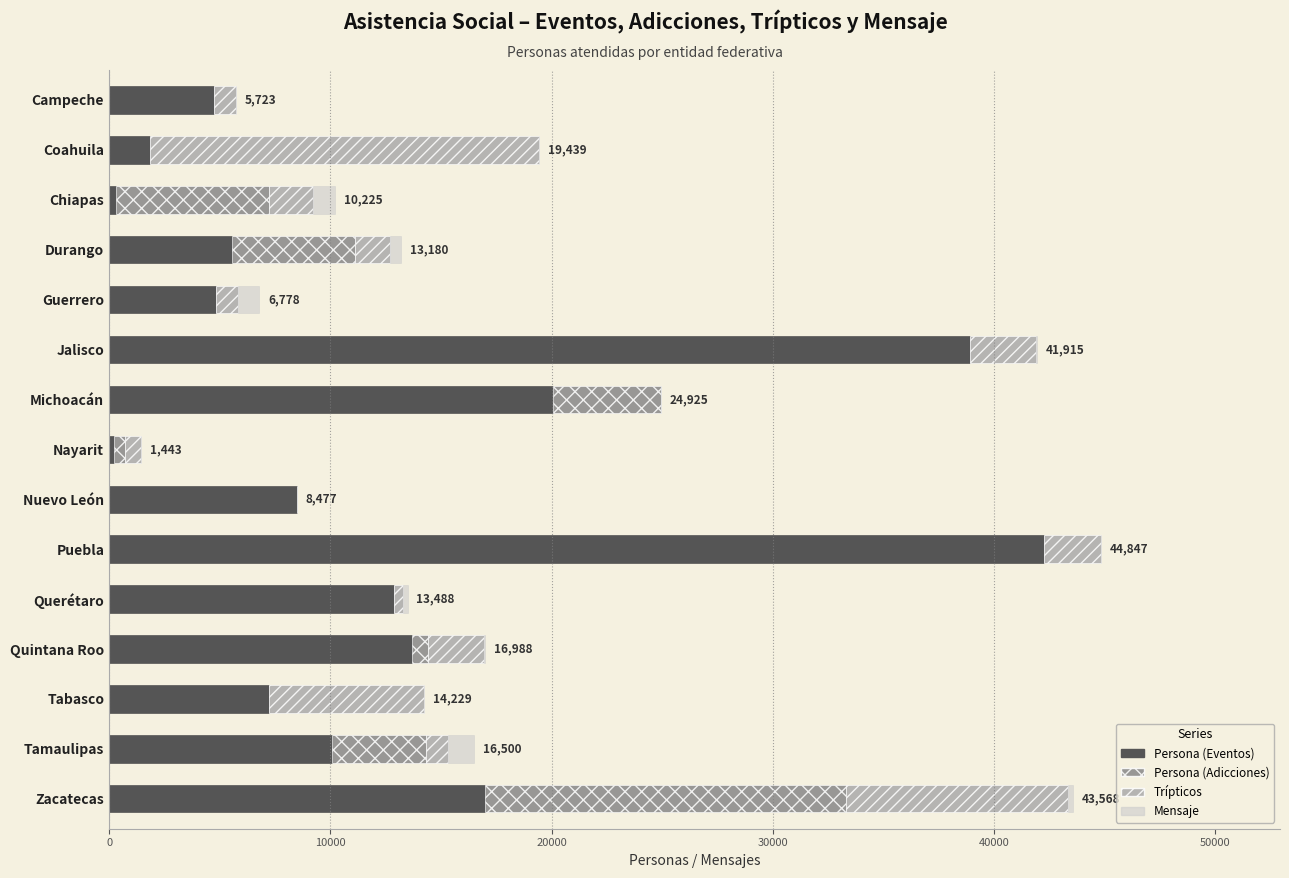

What is the sum of all Persona (Eventos) values?

188023